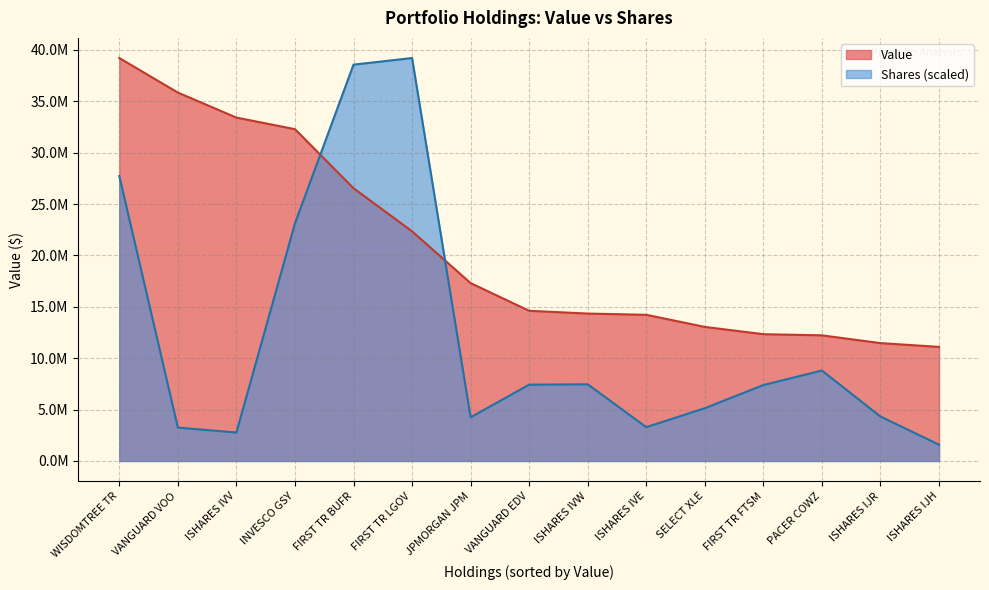

How many times do Value and Shares cross each other?

2